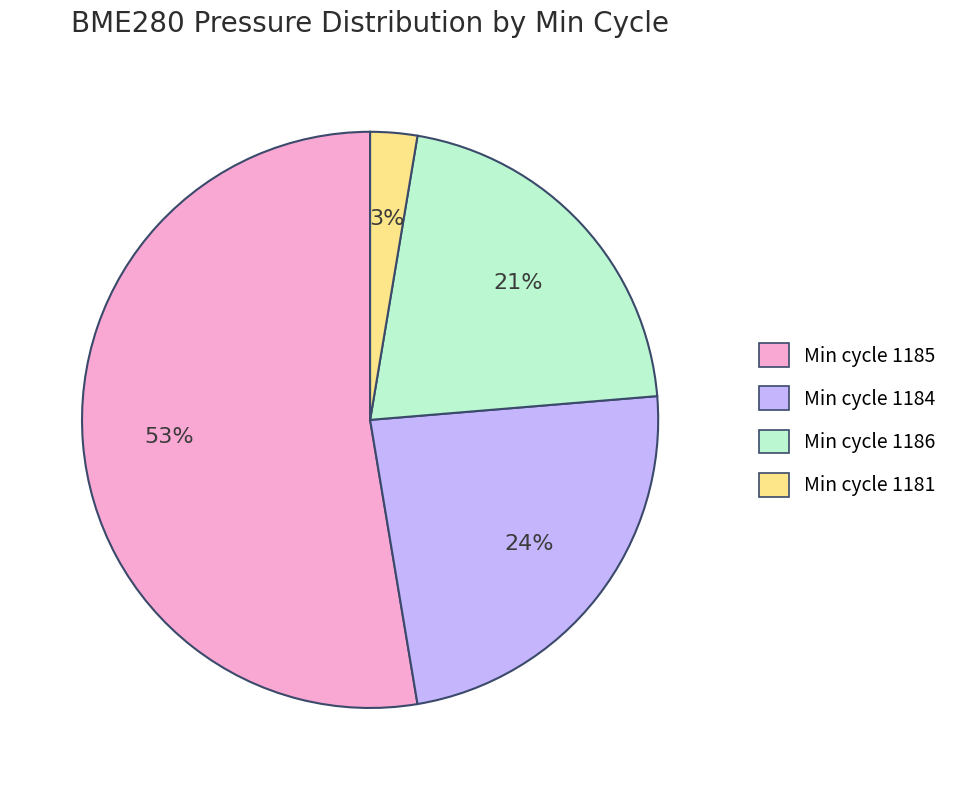

Is there a majority slice in this chart?

Yes